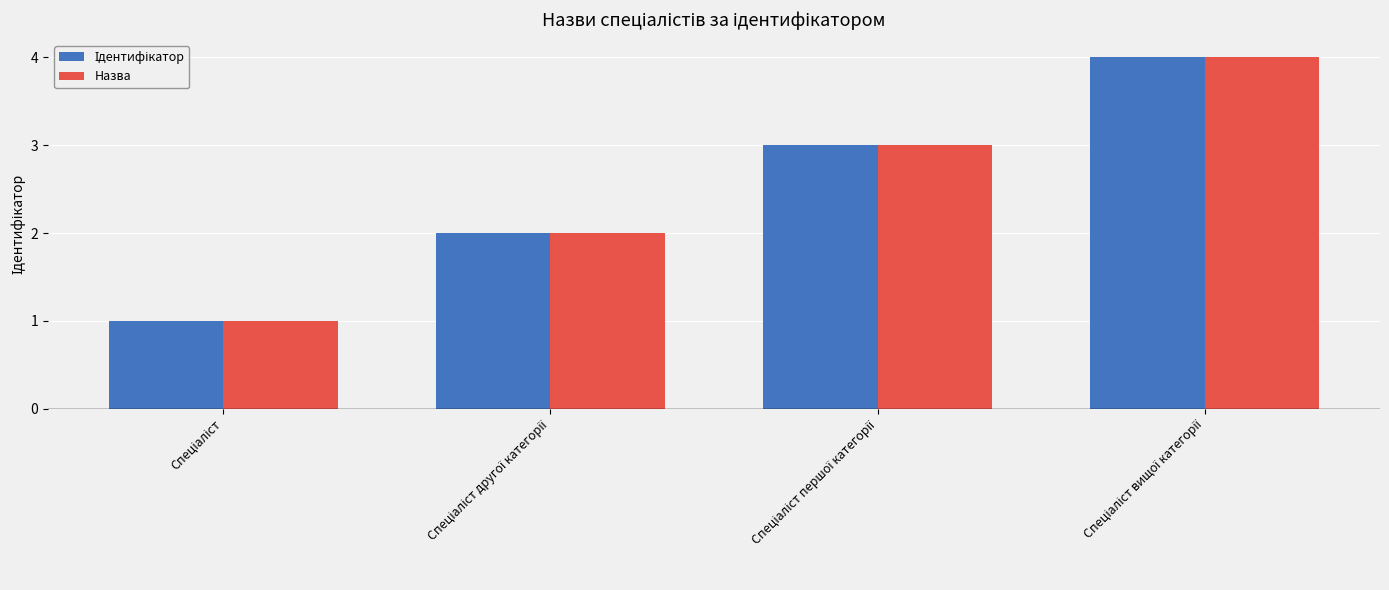

What is the lowest value of the Назва series?

1